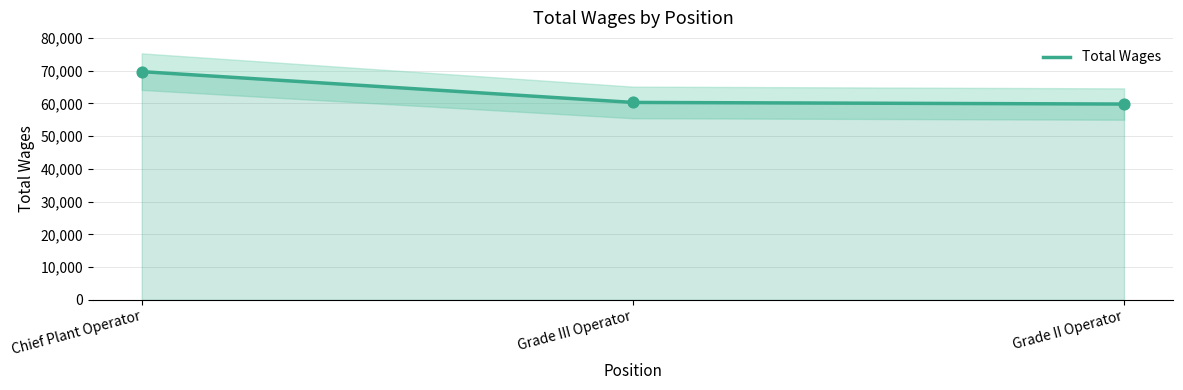

Approximately how many times larger is the value at Grade II Operator compared to Grade III Operator?

1.0